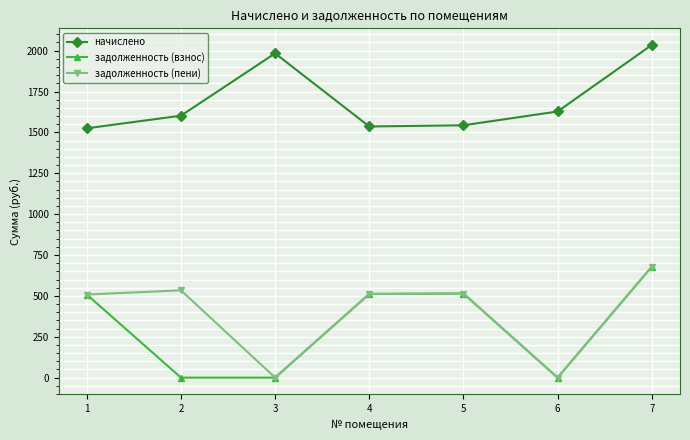

Is it true that задолженность (пени) equals 767.2 at 5?

False